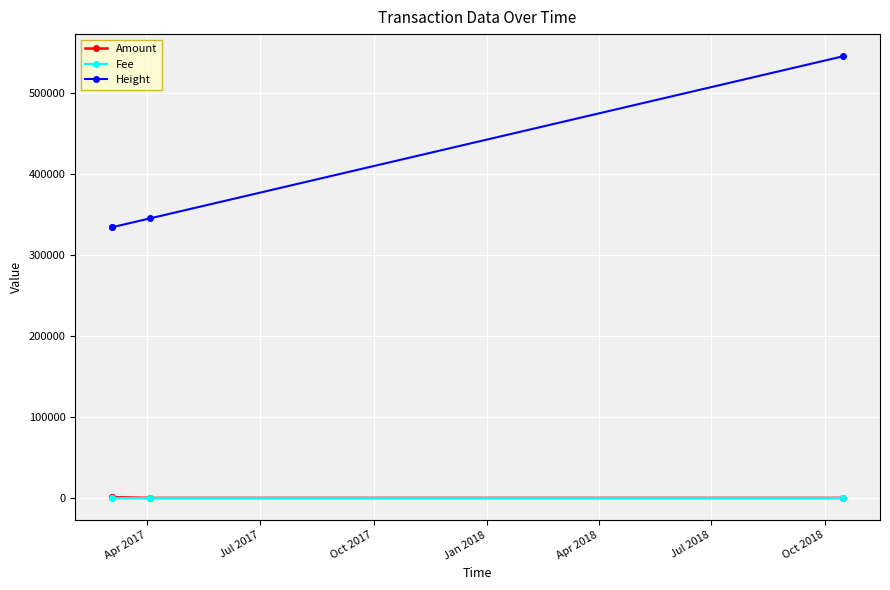

How many lines are shown in the chart?

3